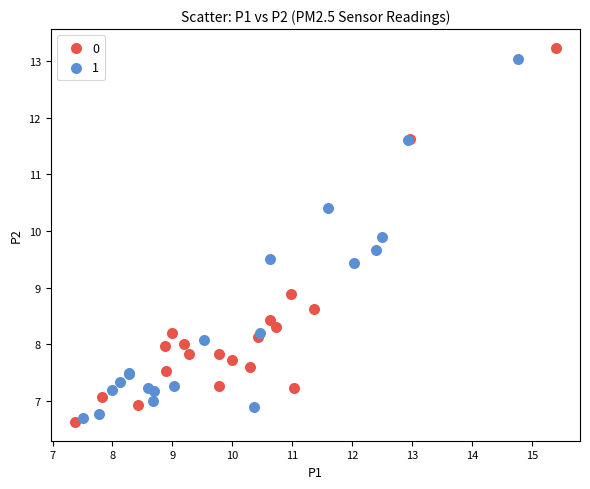

What are all the series names shown in the legend?

0, 1